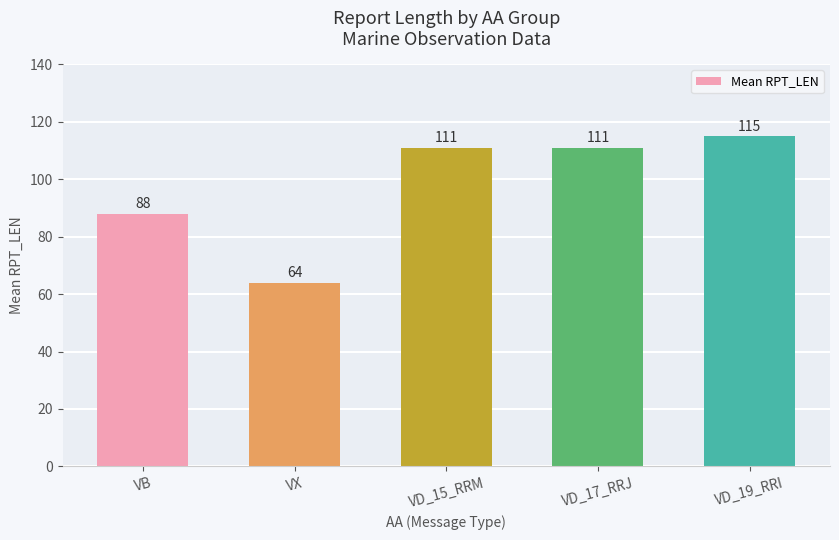

What is the ratio of the value at VD_15_RRM to the value at VD_19_RRI?

1.0